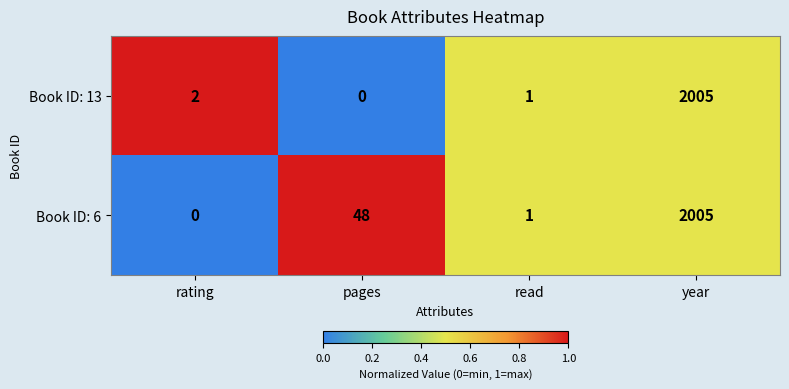

Where is Book ID: 6 nearest to the value 1002?

pages